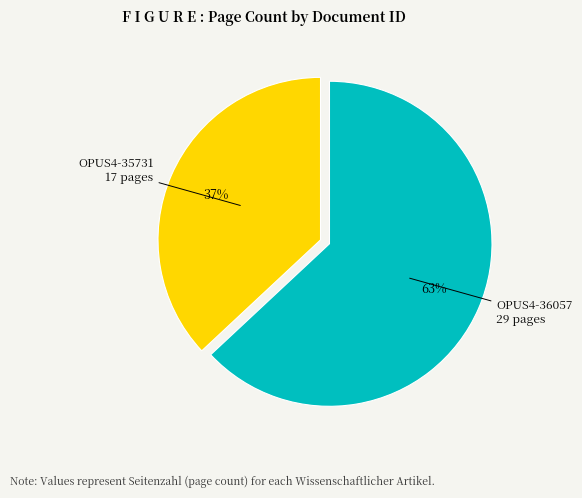

Approximately how many times larger is the value at OPUS4-36057 compared to OPUS4-35731?

1.7